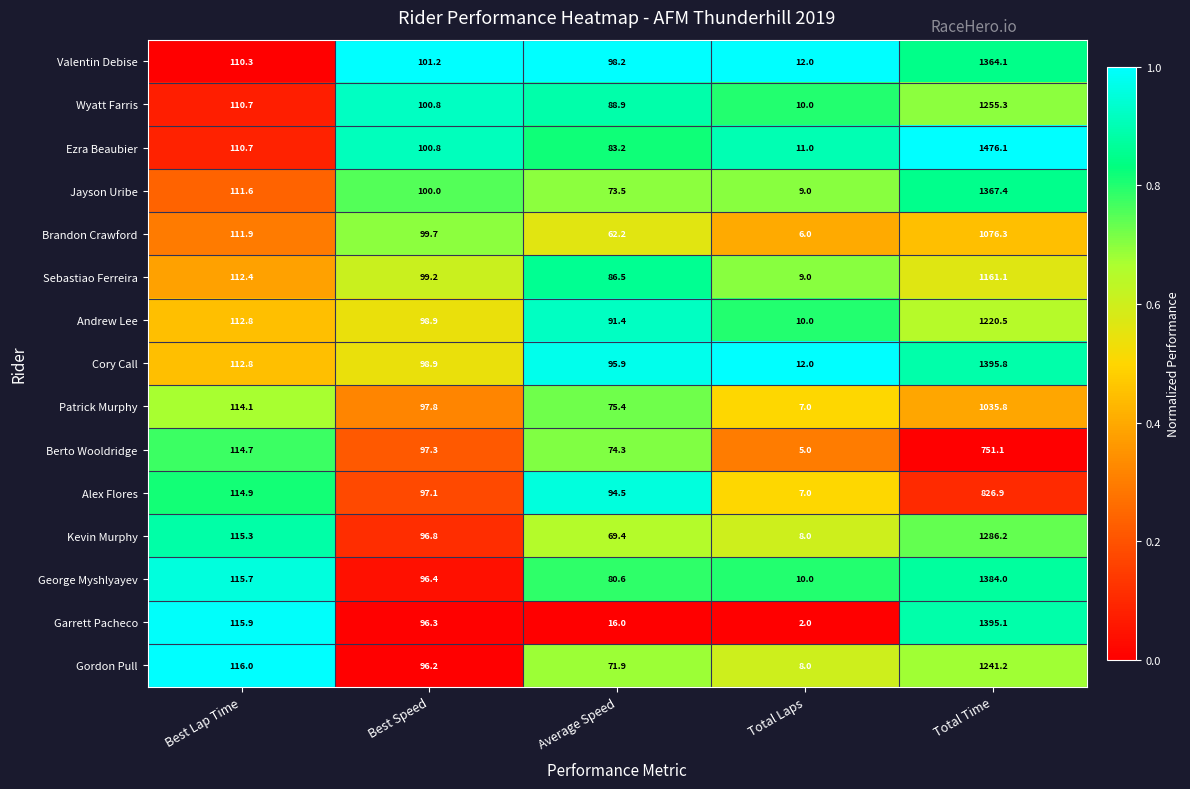

What is the difference between the Garrett Pacheco values at Total Laps and Best Lap Time?

113.9